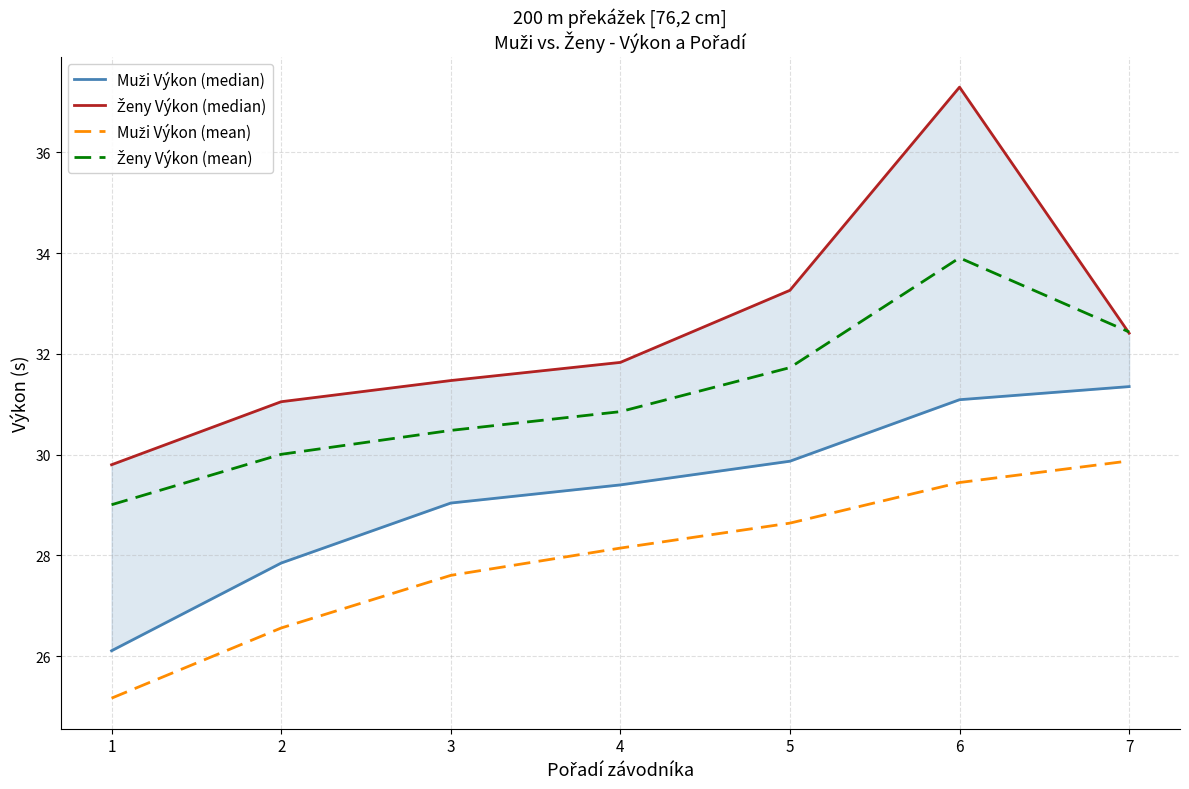

Which series changed the most between 2 and 5?

Ženy Výkon (median)